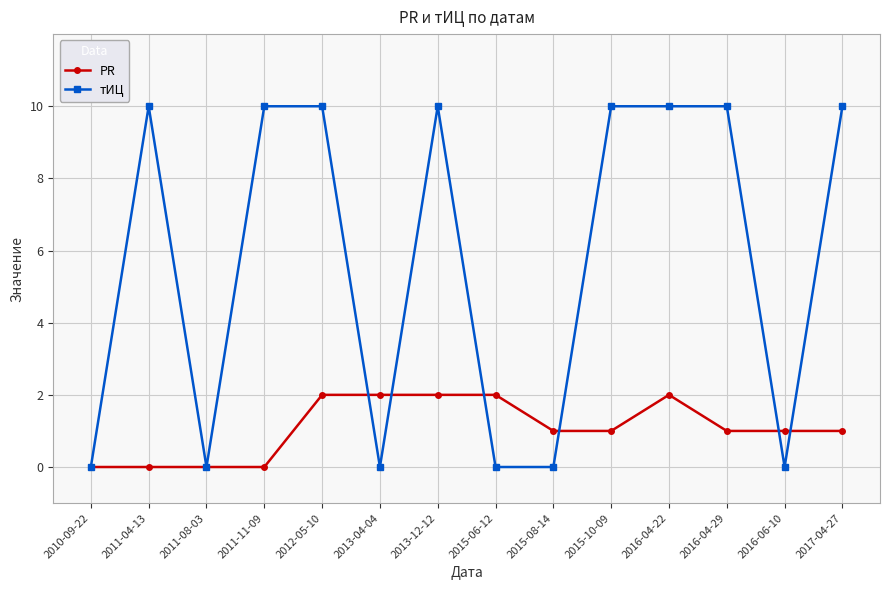

What is the value of the PR point at the 14th from the left?

1